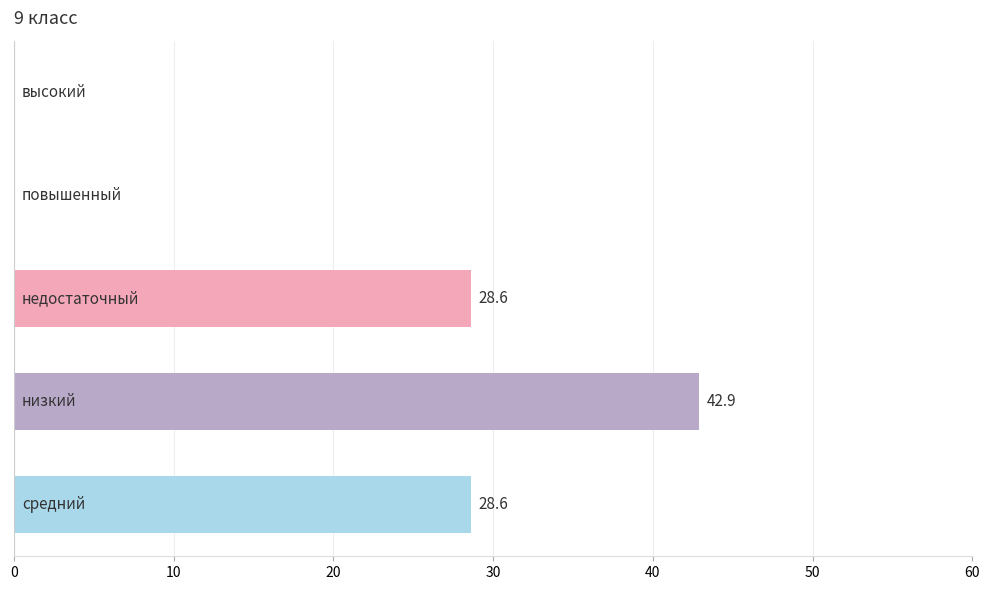

What is the sum of all values?

100.1